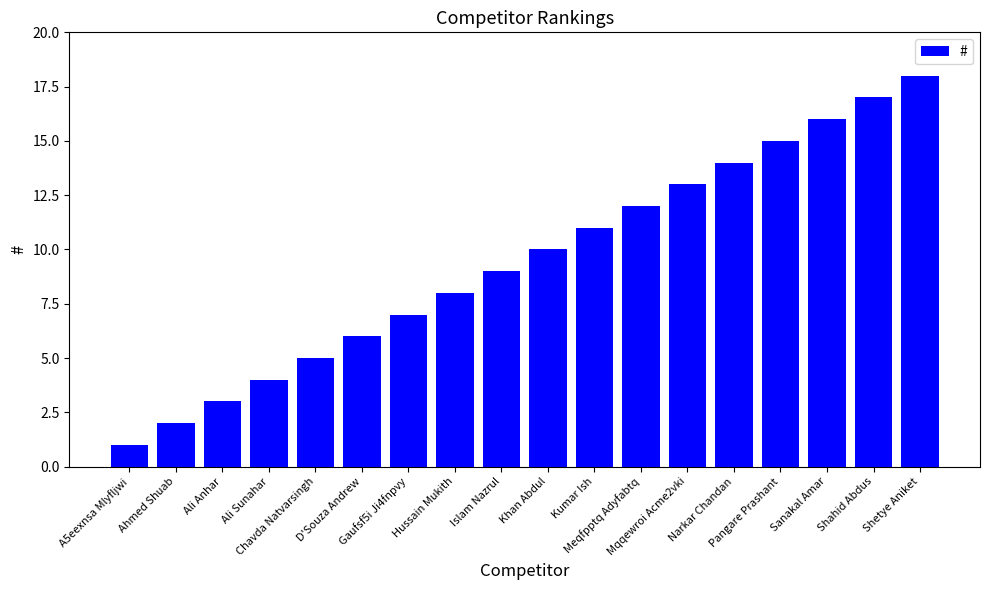

What is the change in value from A5eexnsa Mlyfljwi to Sanakal Amar?

+15